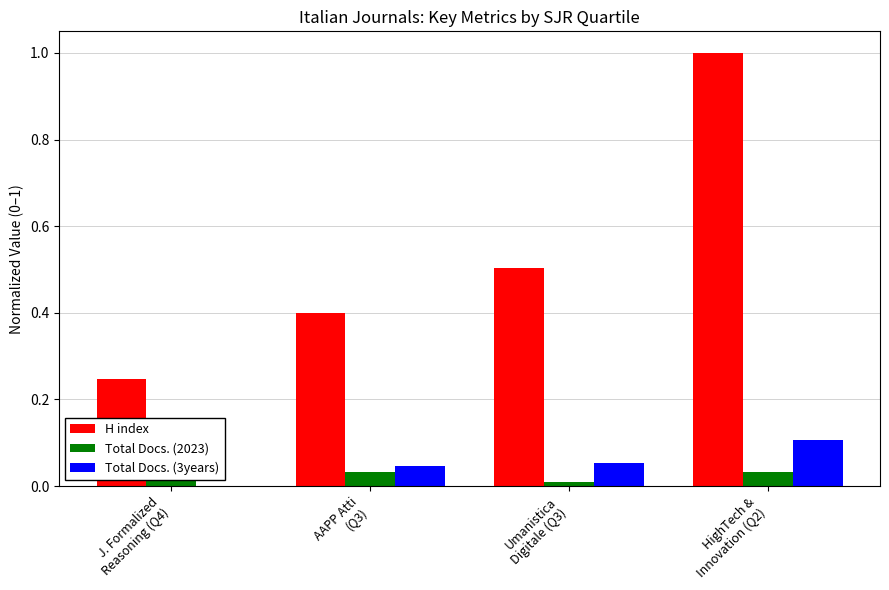

Which series has the largest total across all categories?

H index